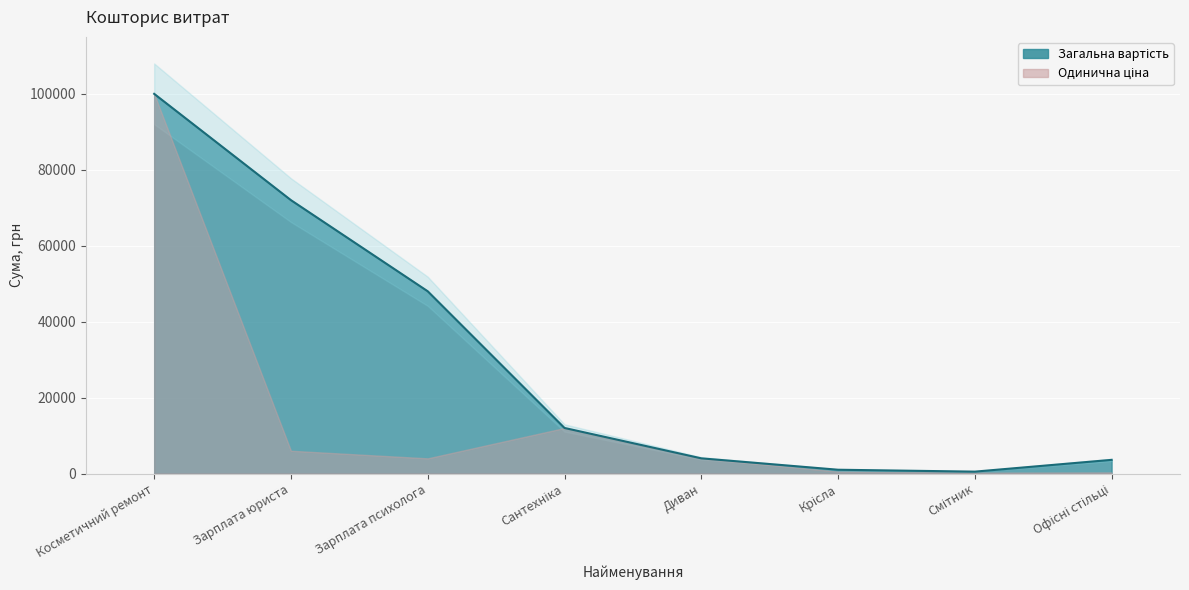

What is the difference between the highest and lowest values at Офісні стільці?

3588